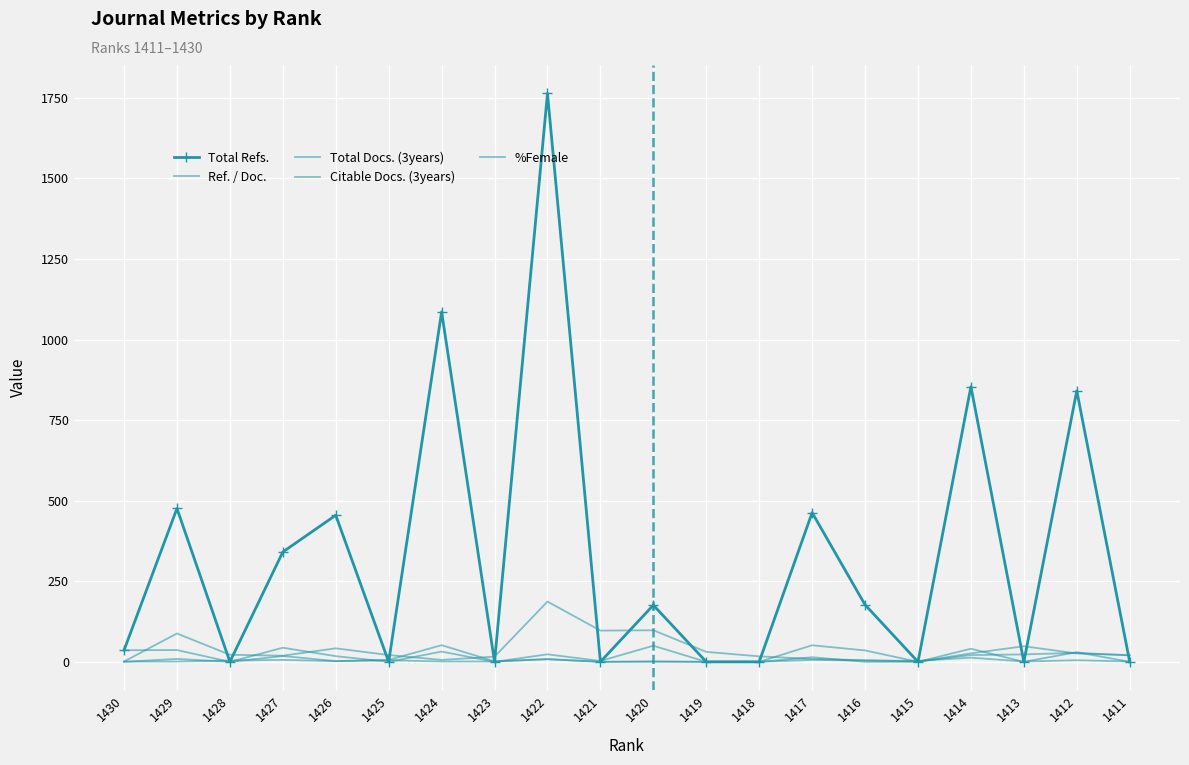

Reading right to left, list all the values displayed in this chart.

Total Refs.: 0.0	841.0	0.0	854.0	0.0	177.0	463.0	0.0	0.0	176.0	0.0	1764.0	0.0	1086.0	0.0	455.0	341.0	0.0	476.0	36.0
Ref. / Doc.: 0.0	30.0	0.0	40.7	0.0	35.4	51.4	0.0	0.0	1.8	0.0	8.7	1.5	51.7	5.9	2.3	17.9	0.0	36.6	36.0
Total Docs. (3years): 20.0	28.0	23.0	21.0	1.0	5.0	9.0	17.0	31.0	98.0	97.0	187.0	16.0	6.0	21.0	42.0	19.0	22.0	88.0	1.0
Citable Docs. (3years): 1.0	5.0	1.0	13.0	3.0	4.0	6.0	0.0	0.0	0.0	0.0	8.0	1.0	1.0	5.0	2.0	6.0	4.0	1.0	1.0
%Female: 20.8	25.9	48.4	26.3	0.0	0.0	14.3	0.0	0.0	50.0	2.7	23.3	0.0	31.8	0.0	17.6	43.8	0.0	9.1	0.0